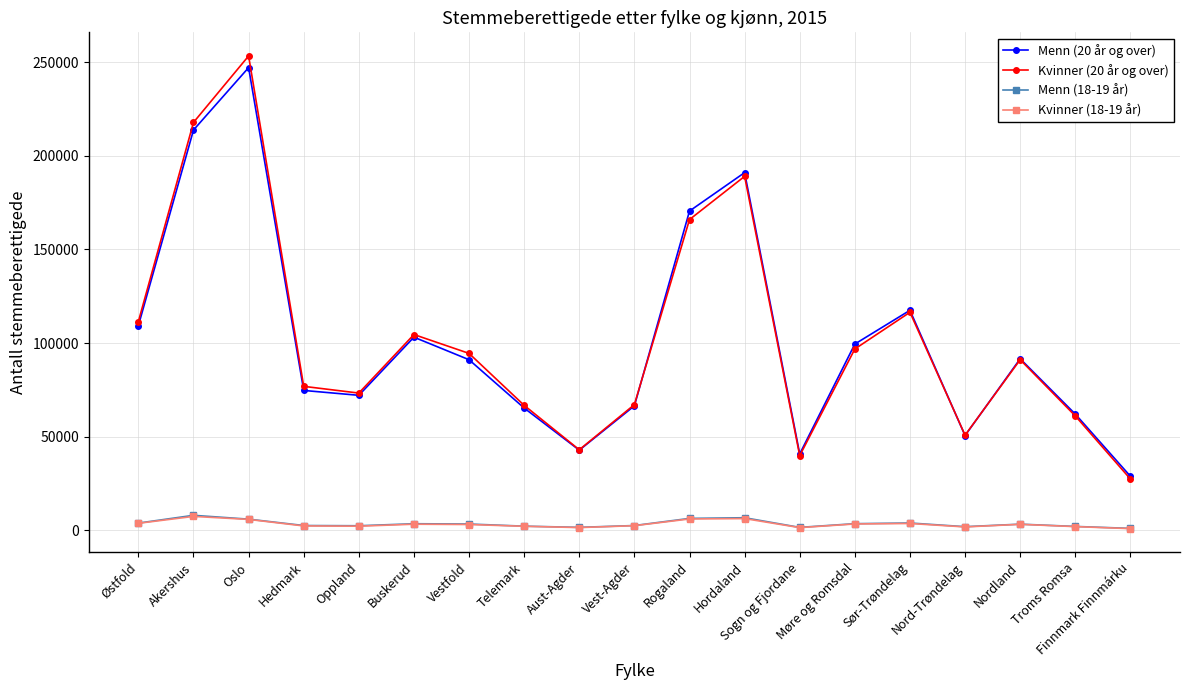

What is the maximum value shown in the chart?

253290